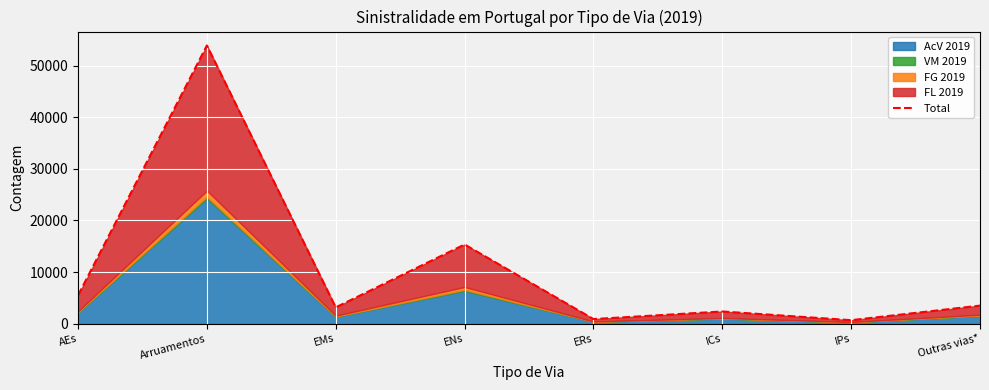

The value at Outras vias* is 3482. True or false?

True